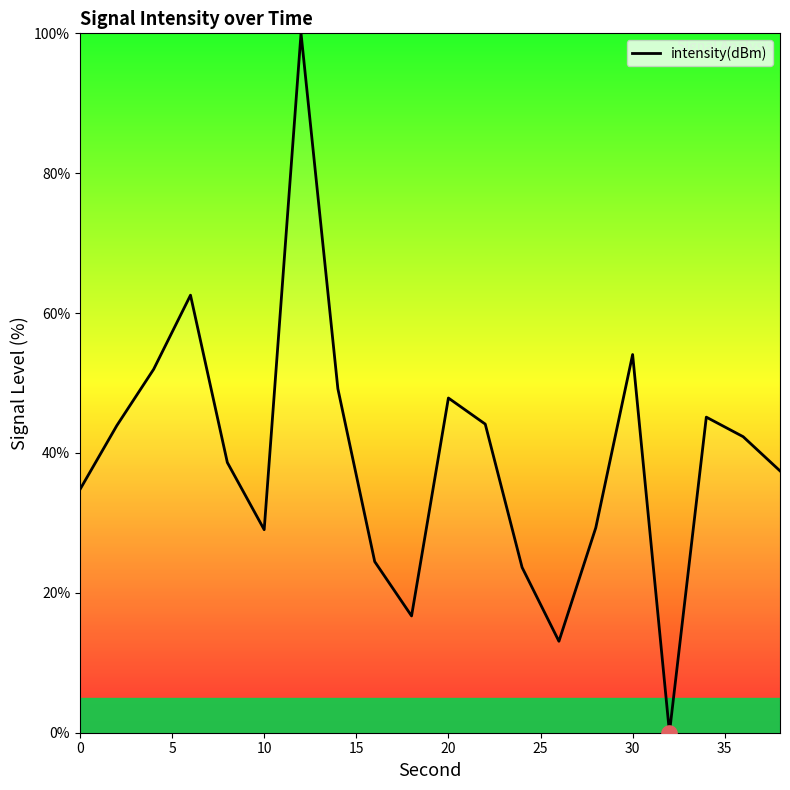

What is the greatest value displayed?

100.0